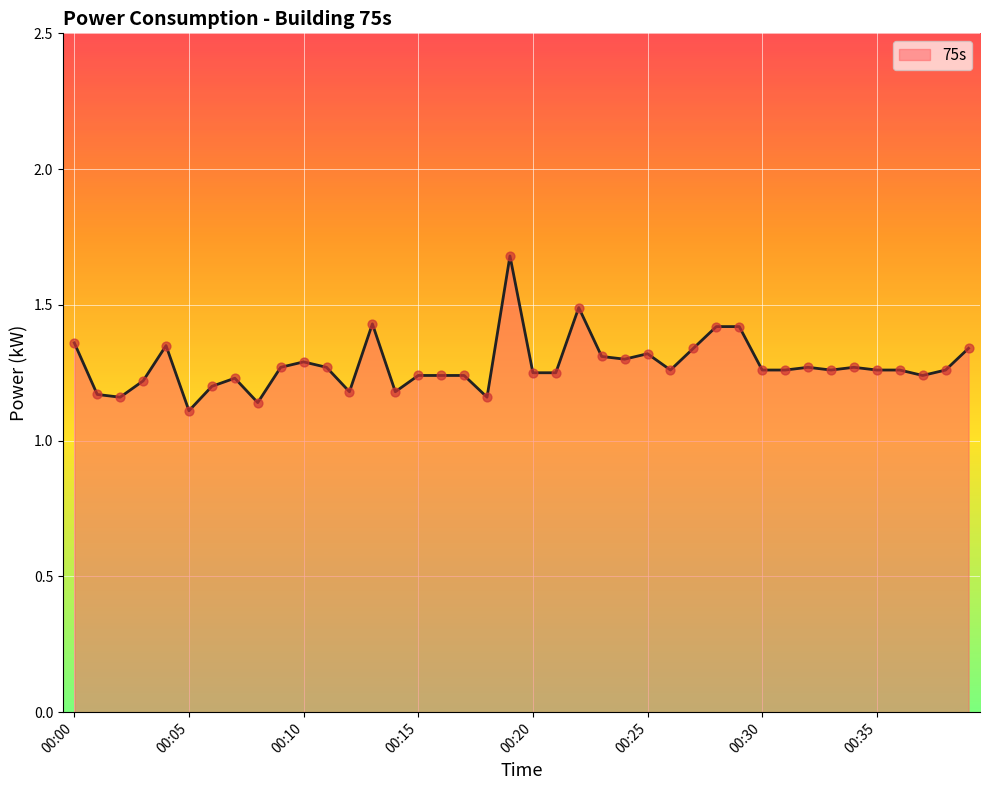

What is the difference between the maximum and minimum values?

0.6